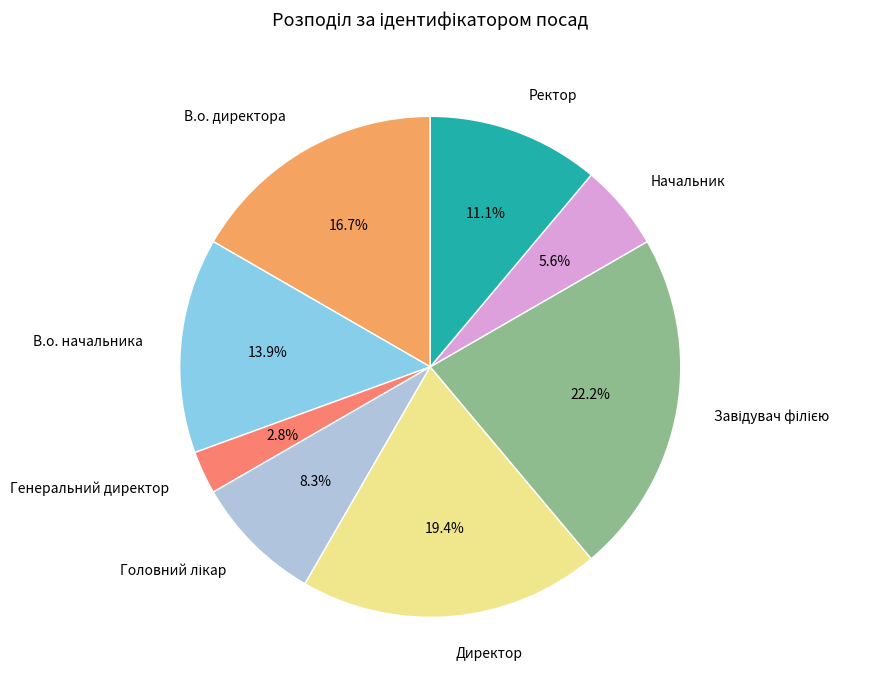

True or false: Директор accounts for 33% of the total.

False